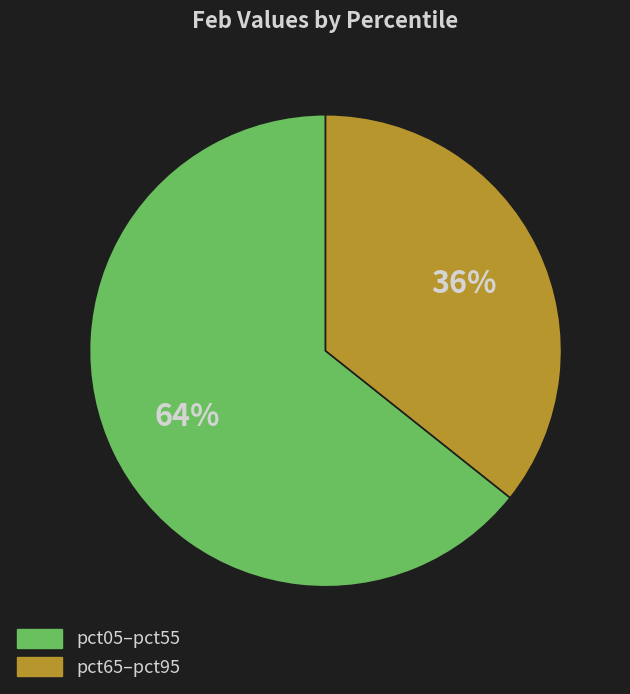

Count the number of slices in the pie.

2